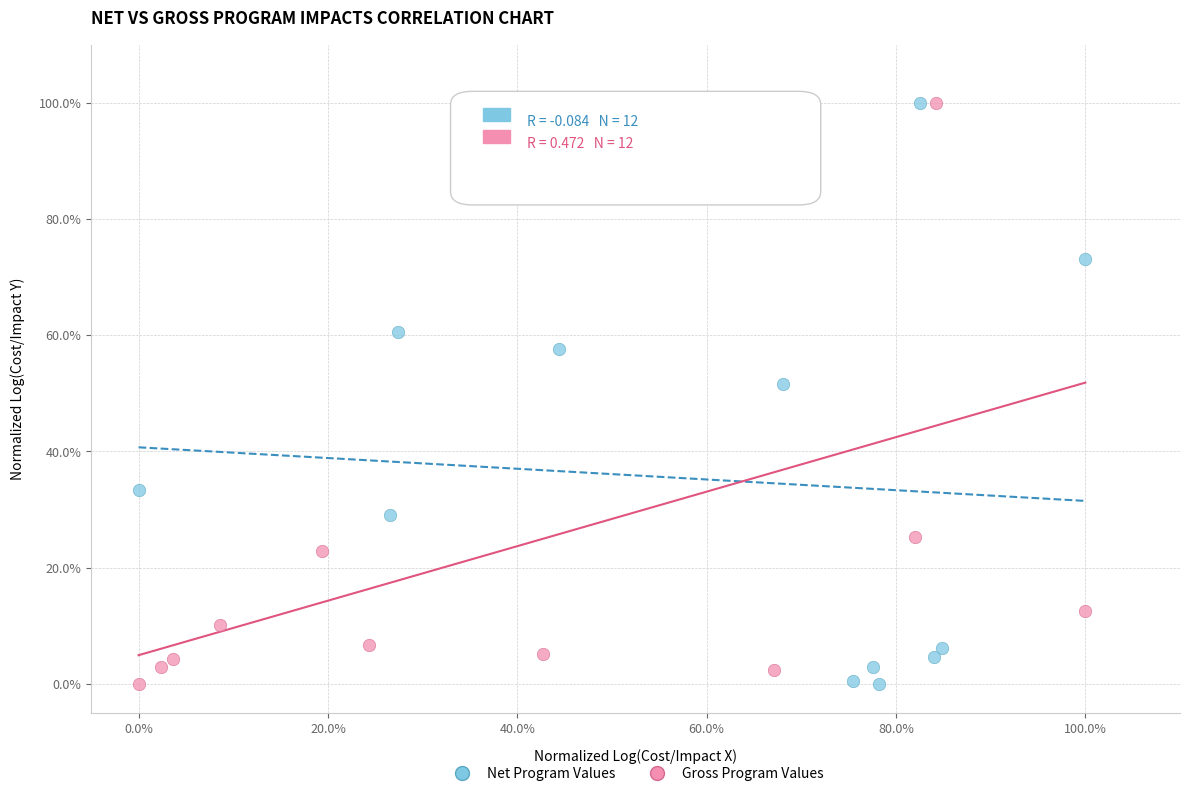

What are all the series names shown in the legend?

Net Program Values, Gross Program Values